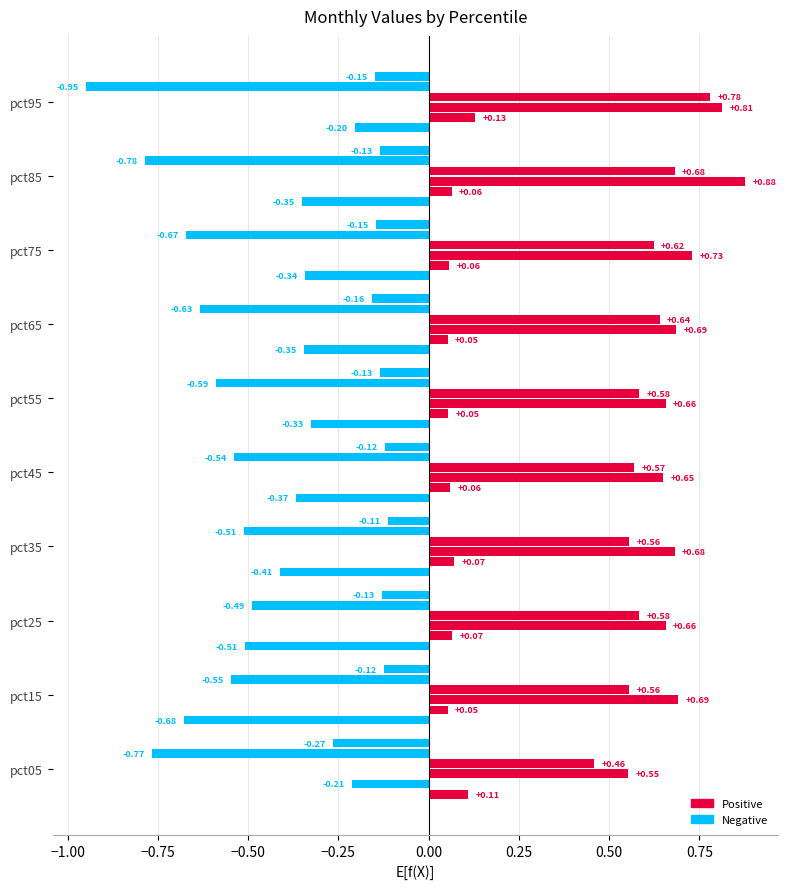

Reading left to right, what are all the values shown in this chart?

Jan: pct05=0.1	pct15=-0.7	pct25=-0.5	pct35=-0.4	pct45=-0.4	pct55=-0.3	pct65=-0.3	pct75=-0.3	pct85=-0.4	pct95=-0.2
Feb: pct05=-0.2	pct15=0.1	pct25=0.1	pct35=0.1	pct45=0.1	pct55=0.1	pct65=0.1	pct75=0.1	pct85=0.1	pct95=0.1
Mar: pct05=0.6	pct15=0.7	pct25=0.7	pct35=0.7	pct45=0.6	pct55=0.7	pct65=0.7	pct75=0.7	pct85=0.9	pct95=0.8
Apr: pct05=0.5	pct15=0.6	pct25=0.6	pct35=0.6	pct45=0.6	pct55=0.6	pct65=0.6	pct75=0.6	pct85=0.7	pct95=0.8
May: pct05=-0.8	pct15=-0.5	pct25=-0.5	pct35=-0.5	pct45=-0.5	pct55=-0.6	pct65=-0.6	pct75=-0.7	pct85=-0.8	pct95=-1.0
Jun: pct05=-0.3	pct15=-0.1	pct25=-0.1	pct35=-0.1	pct45=-0.1	pct55=-0.1	pct65=-0.2	pct75=-0.1	pct85=-0.1	pct95=-0.1